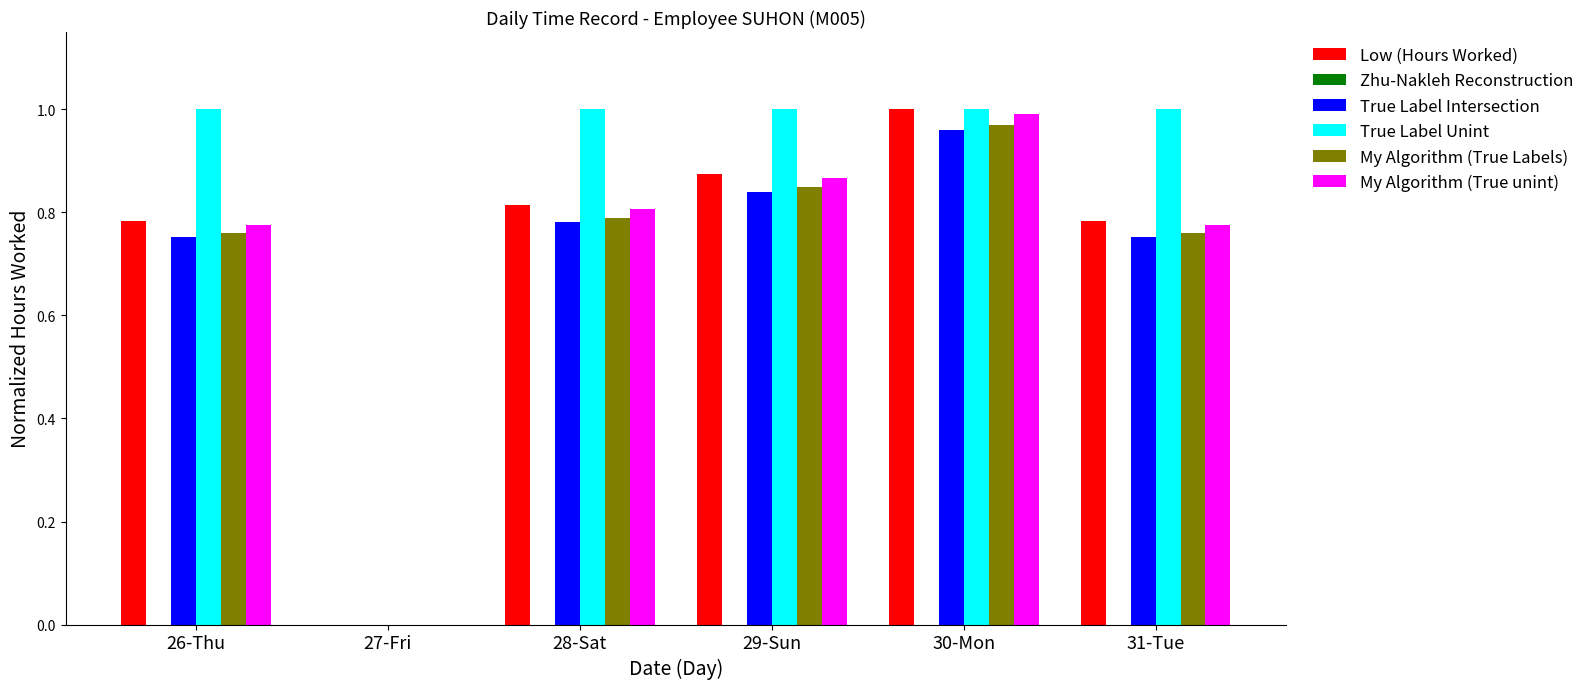

Count the number of data series in this chart.

5